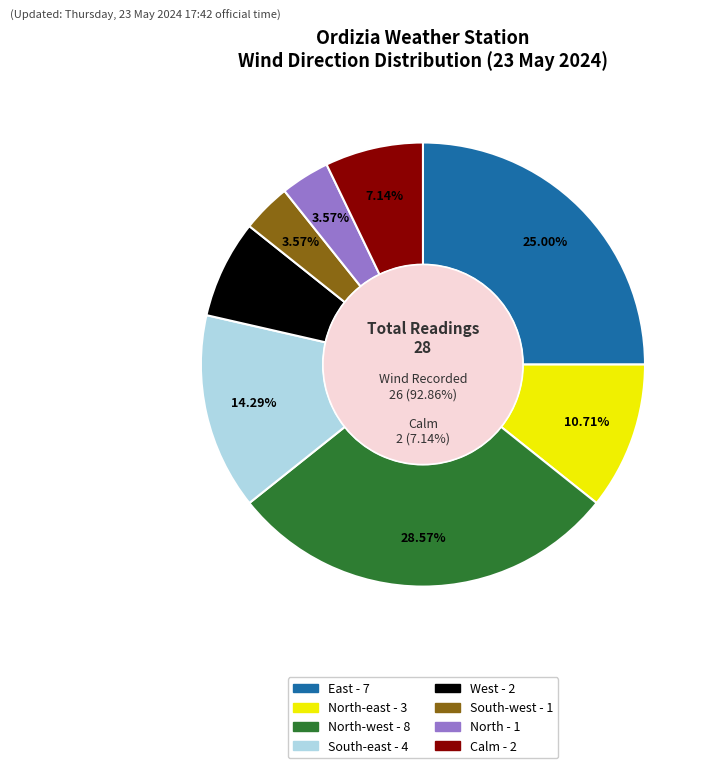

Count the number of slices in the pie.

8